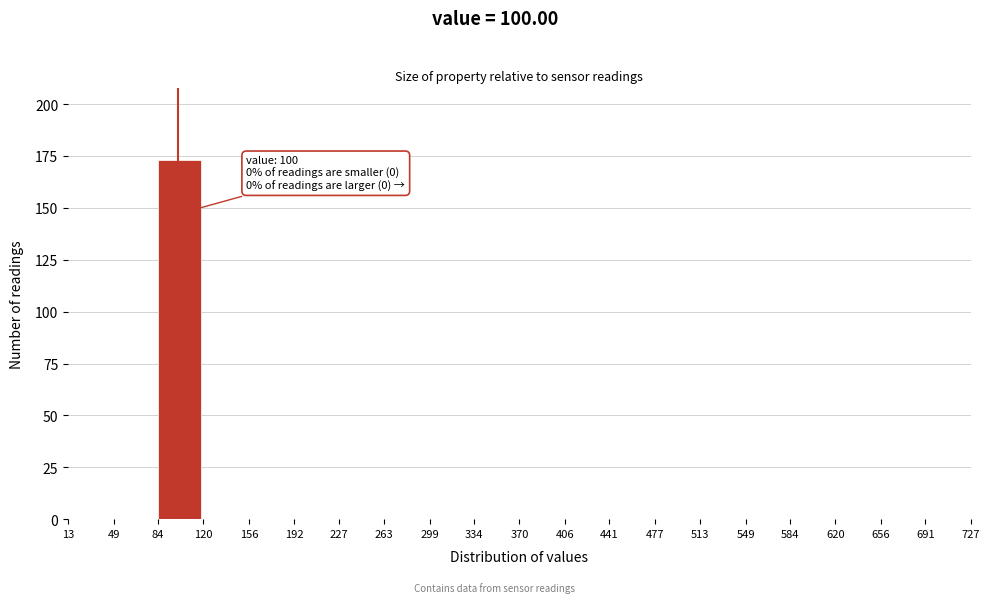

Which range on the x-axis has the tallest bar?

84 to 120